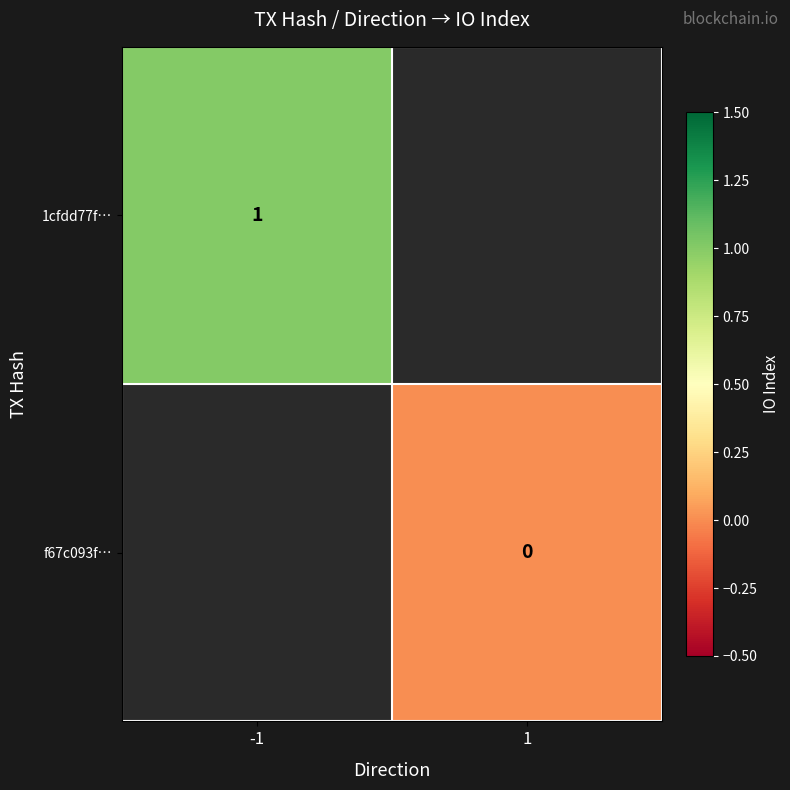

The value of 1cfdd77f… at -1 is 2. True or false?

False